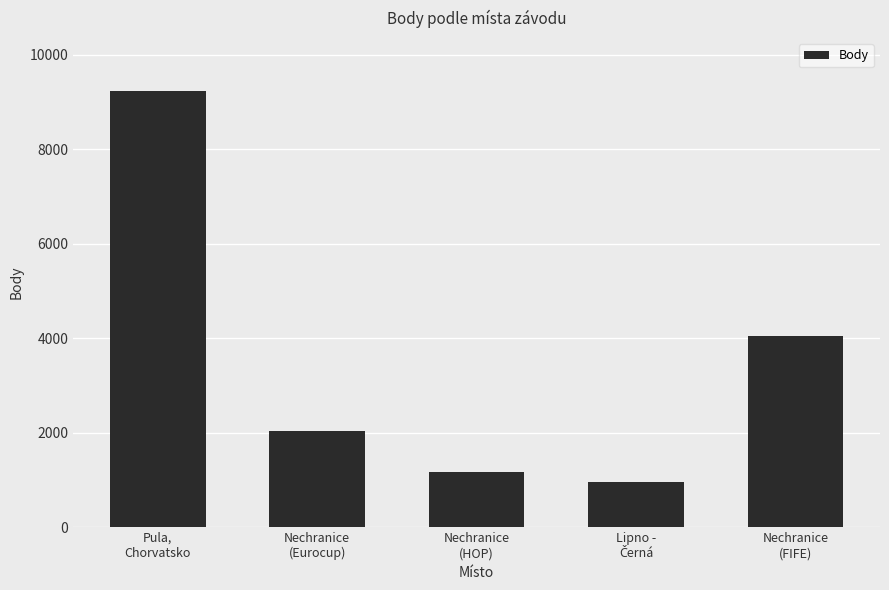

Read the value at Nechranice
(HOP).

1176